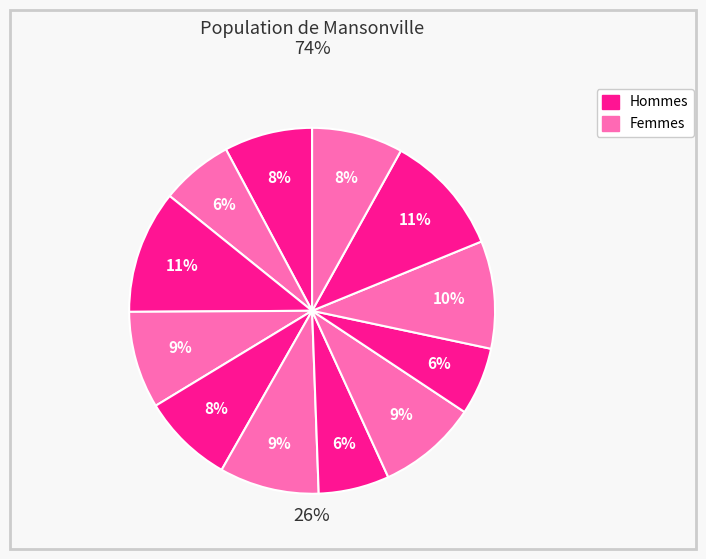

Is it true that 29-Sat is 1% of the pie?

False